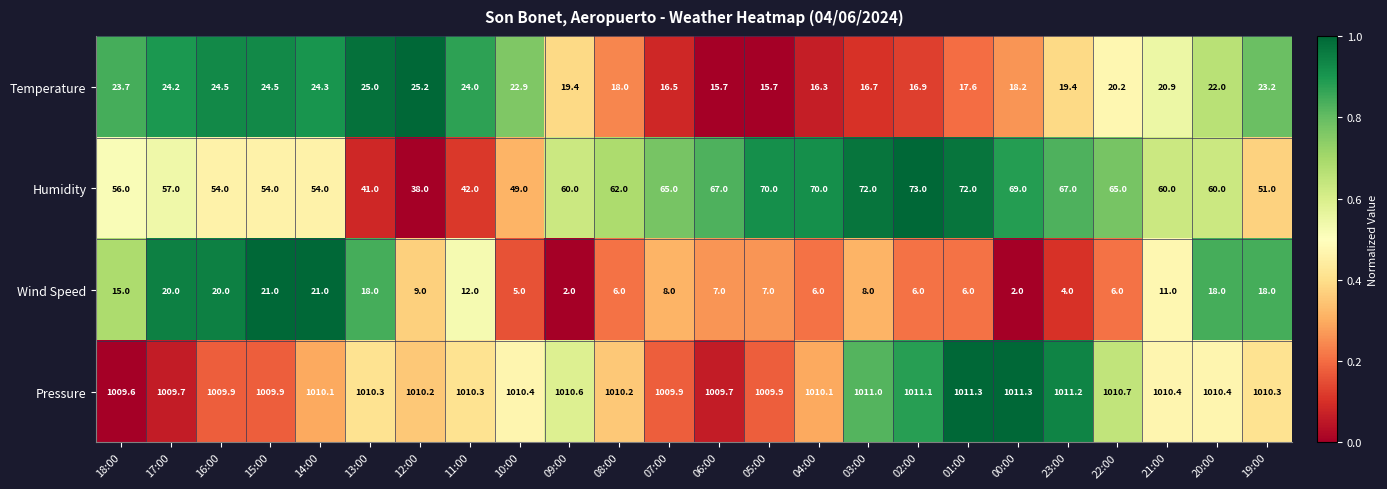

What is the spread (max minus min) of values at 13:00?

992.3